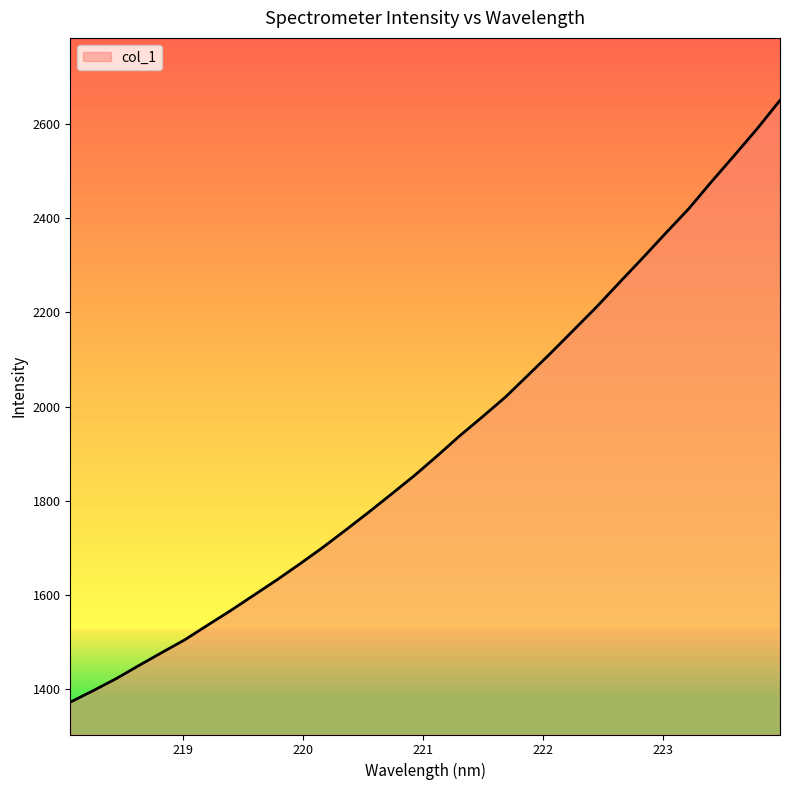

What is the maximum value shown in the chart?

2649.5